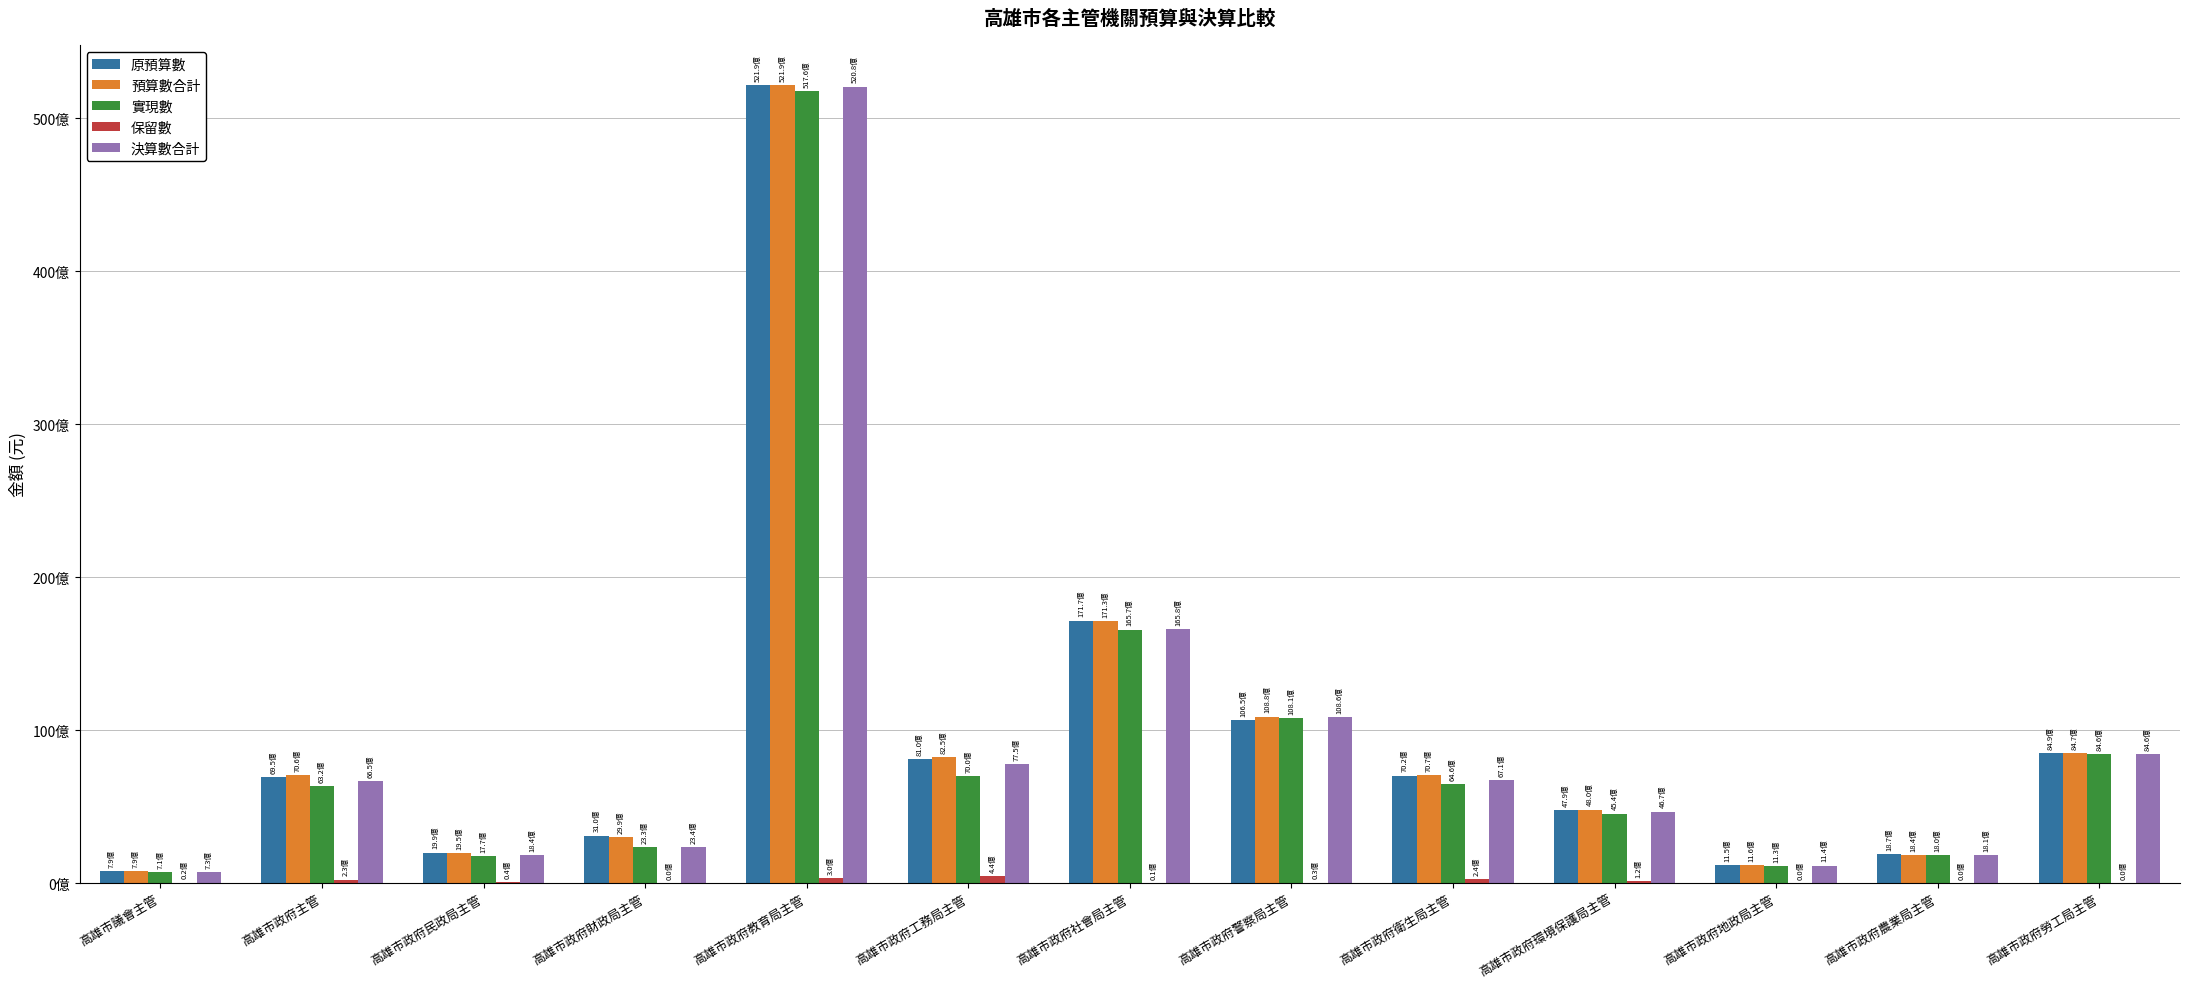

What is the label of the 1st bar from the left?

高雄市議會主管